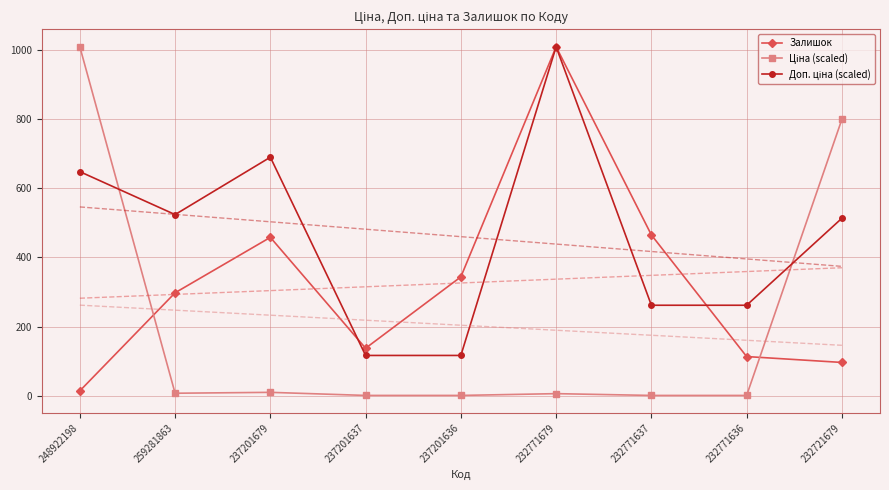

Reading left to right, transcribe all the data shown in this chart.

Залишок: 15.0	298.0	458.0	138.0	344.0	1008.0	465.0	114.0	97.0
Ціна (scaled): 1008.0	8.2	10.7	1.8	1.8	7.0	1.8	1.8	798.7
Доп. ціна (scaled): 647.7	523.7	689.3	117.2	117.2	1008.0	262.1	262.1	513.2